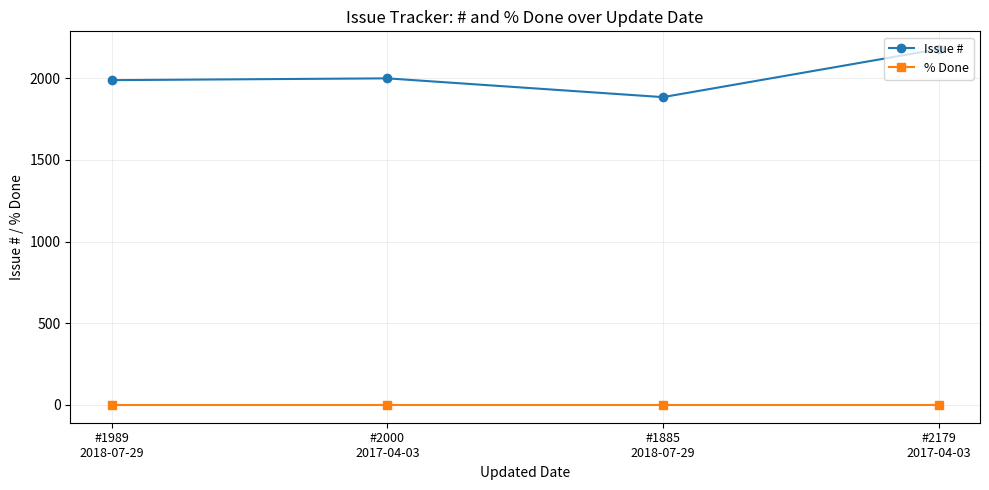

Which label corresponds to the largest value in the chart?

#2179
2017-04-03